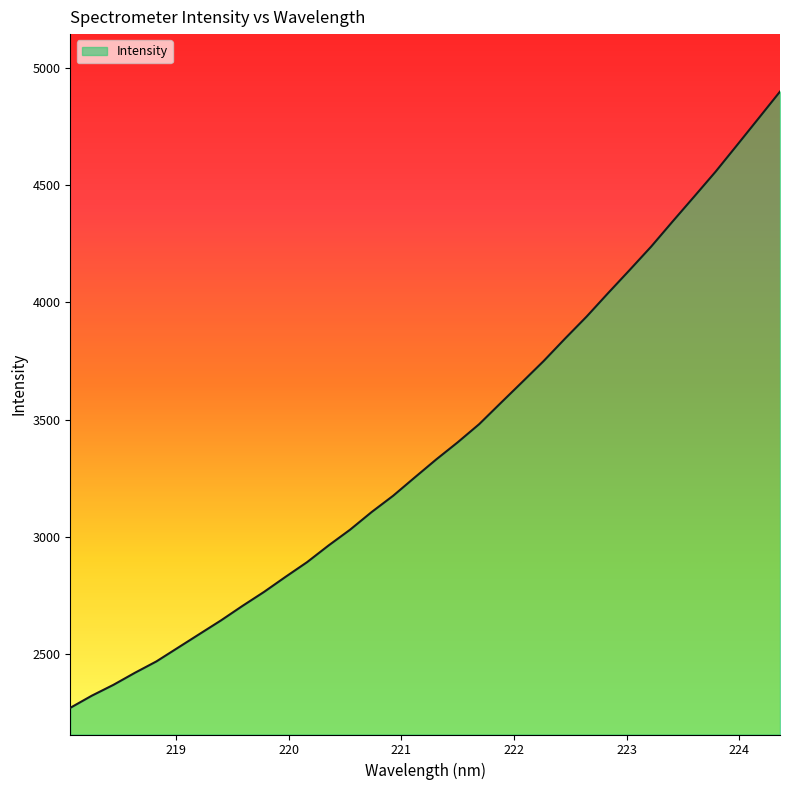

What is the difference between the maximum and minimum values?

2624.9